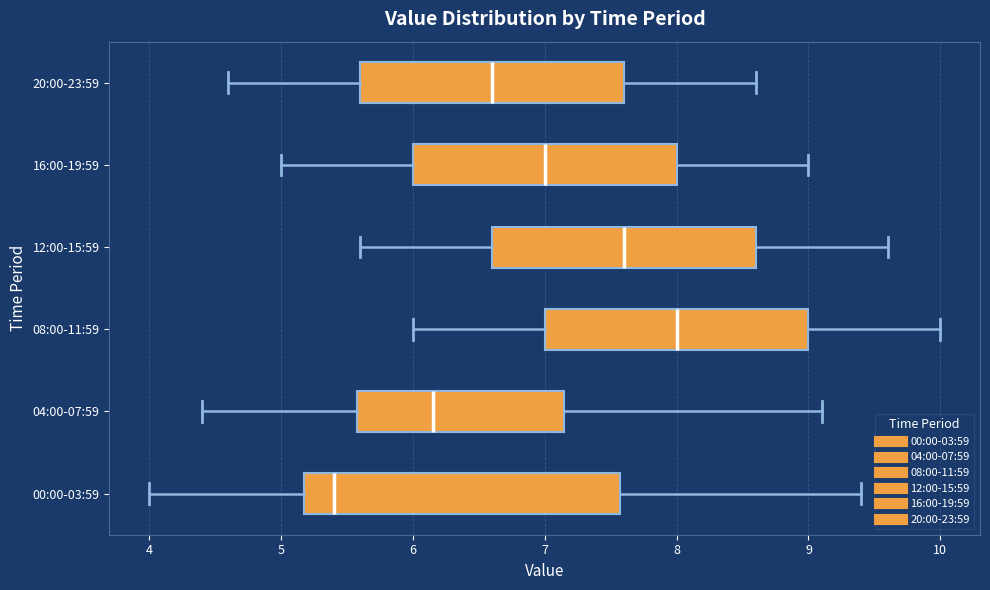

Reading bottom to top, transcribe this box plot: for each box, give where its median line is, the range the box spans, and where its two whiskers end, as read against the x-axis. The values are not printed on the chart, so give them approximately, as read against the axis.

00:00-03:59: median 5.4, box 5.2 to 7.6, whiskers 4.0 to 9.4
04:00-07:59: median 6.2, box 5.6 to 7.2, whiskers 4.4 to 9.1
08:00-11:59: median 8.0, box 7.0 to 9.0, whiskers 6.0 to 10.0
12:00-15:59: median 7.6, box 6.6 to 8.6, whiskers 5.6 to 9.6
16:00-19:59: median 7.0, box 6.0 to 8.0, whiskers 5.0 to 9.0
20:00-23:59: median 6.6, box 5.6 to 7.6, whiskers 4.6 to 8.6